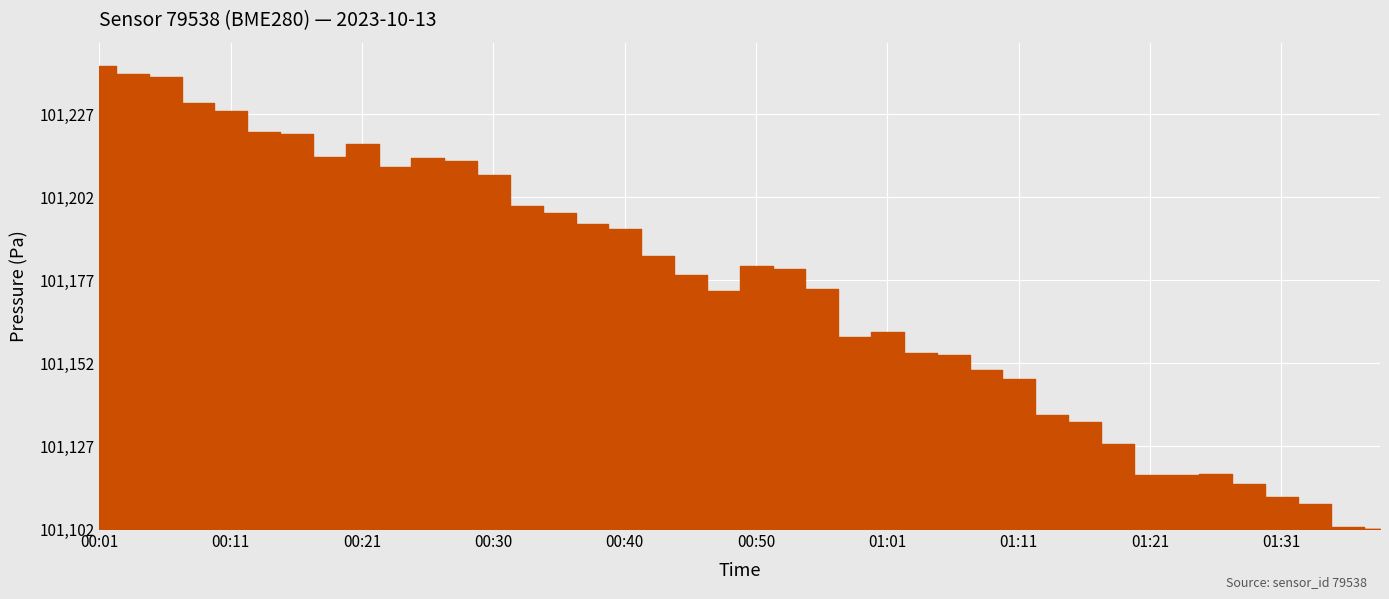

What is the difference between the maximum and second lowest values?

111.3